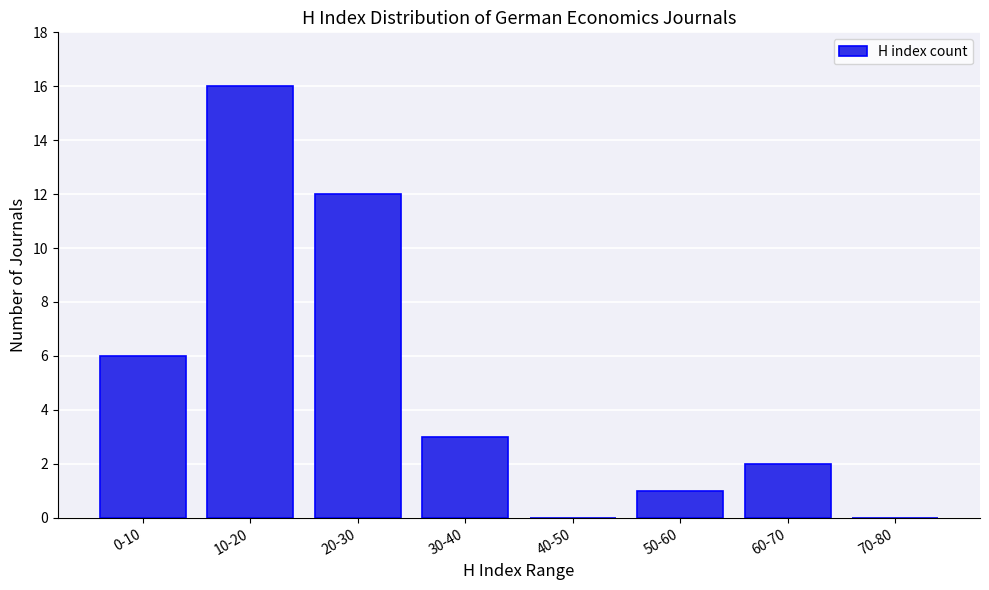

Reading left to right, list all the values displayed in this chart.

0-10=6	10-20=16	20-30=12	30-40=3	40-50=0	50-60=1	60-70=2	70-80=0